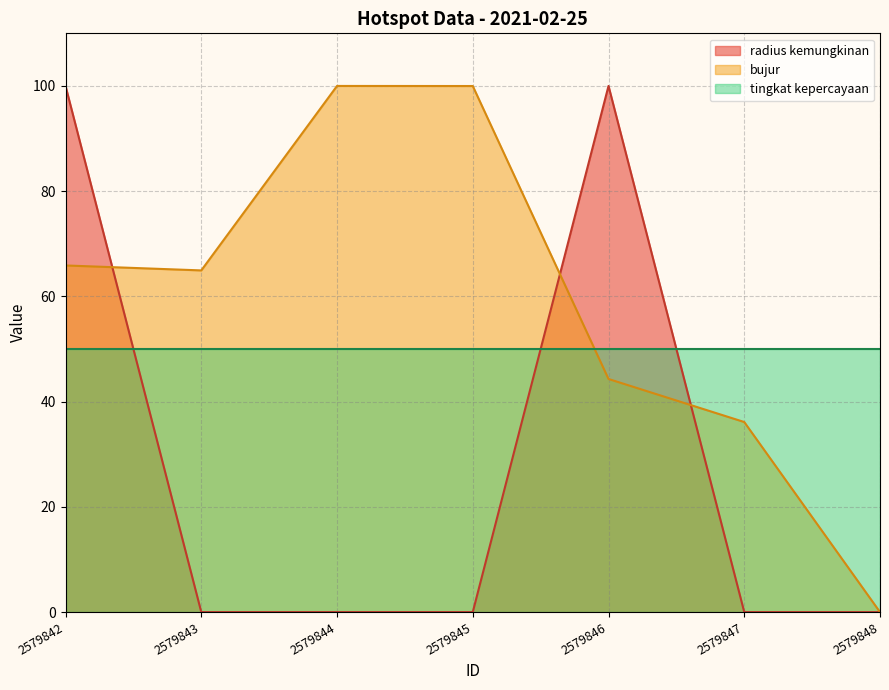

How many intersections are there between radius kemungkinan and bujur?

3